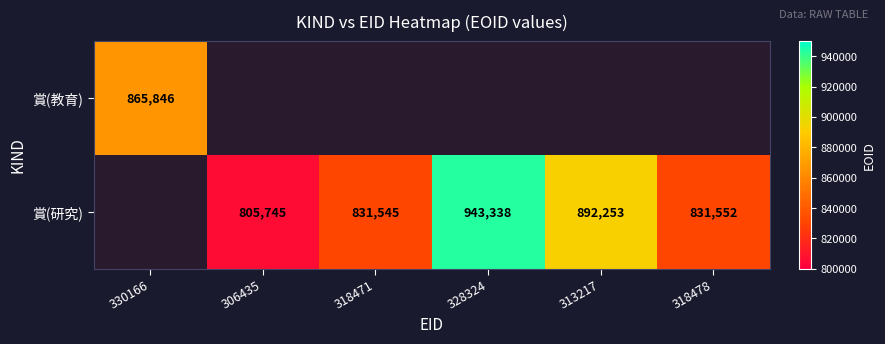

What is the sum of the 賞(研究) values at 328324 and 306435?

1749083